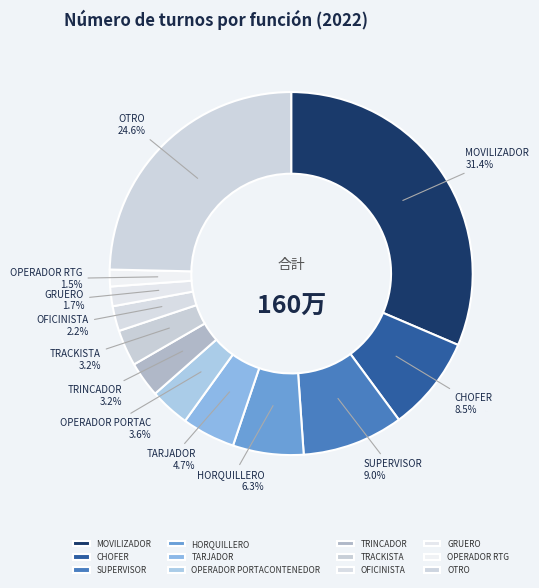

What is the largest slice in the pie chart?

MOVILIZADOR